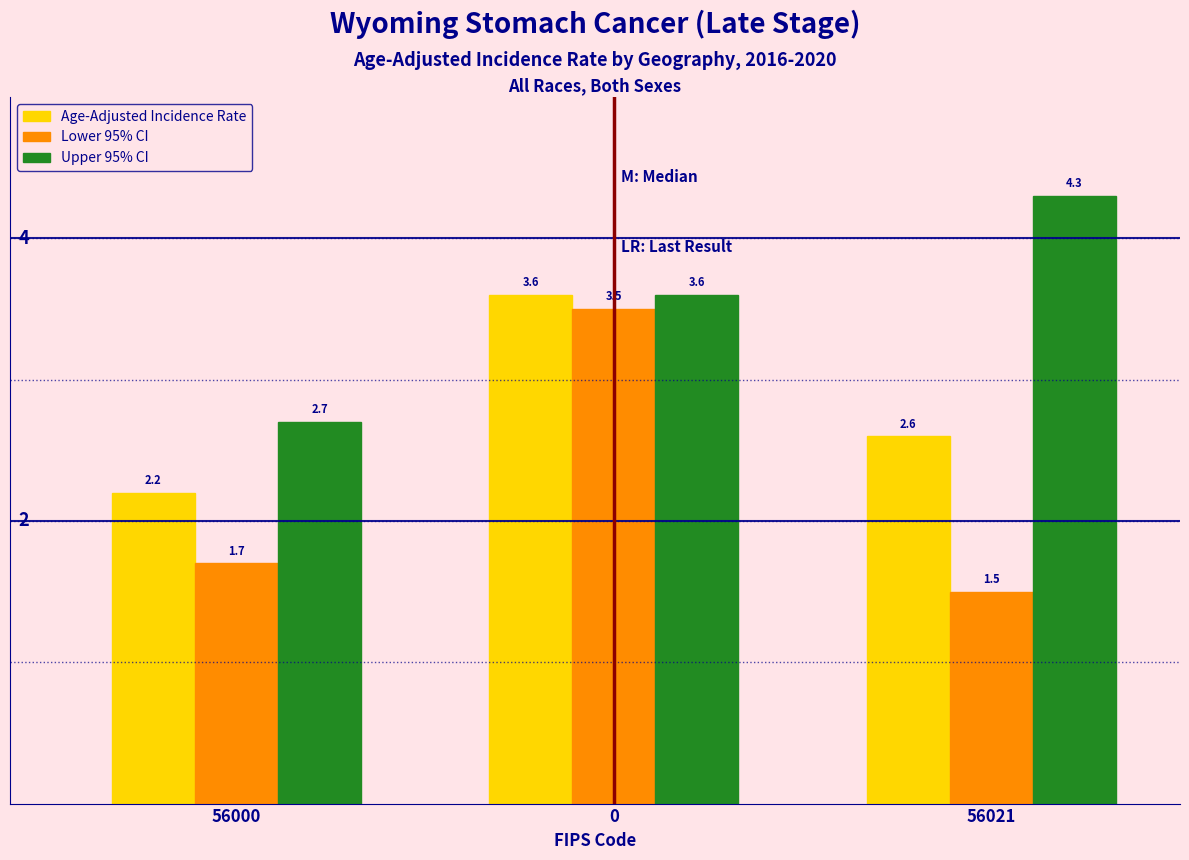

Reading left to right, what are all the values shown in this chart?

Age-Adjusted Incidence Rate: 2.2	3.6	2.6
Lower 95% CI: 1.7	3.5	1.5
Upper 95% CI: 2.7	3.6	4.3